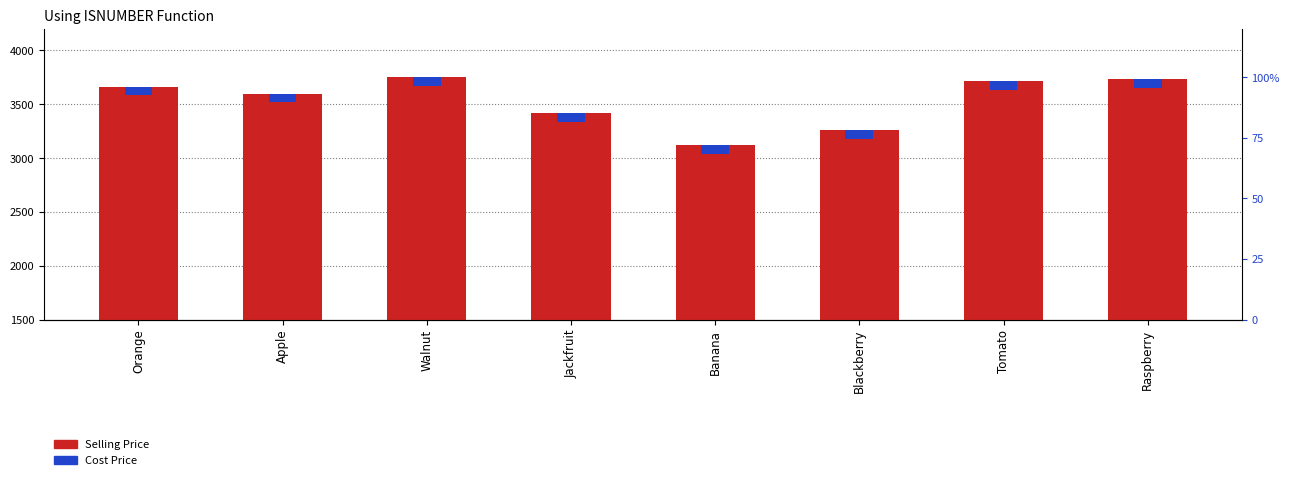

At how many categories does at least one series exceed 1010?

8